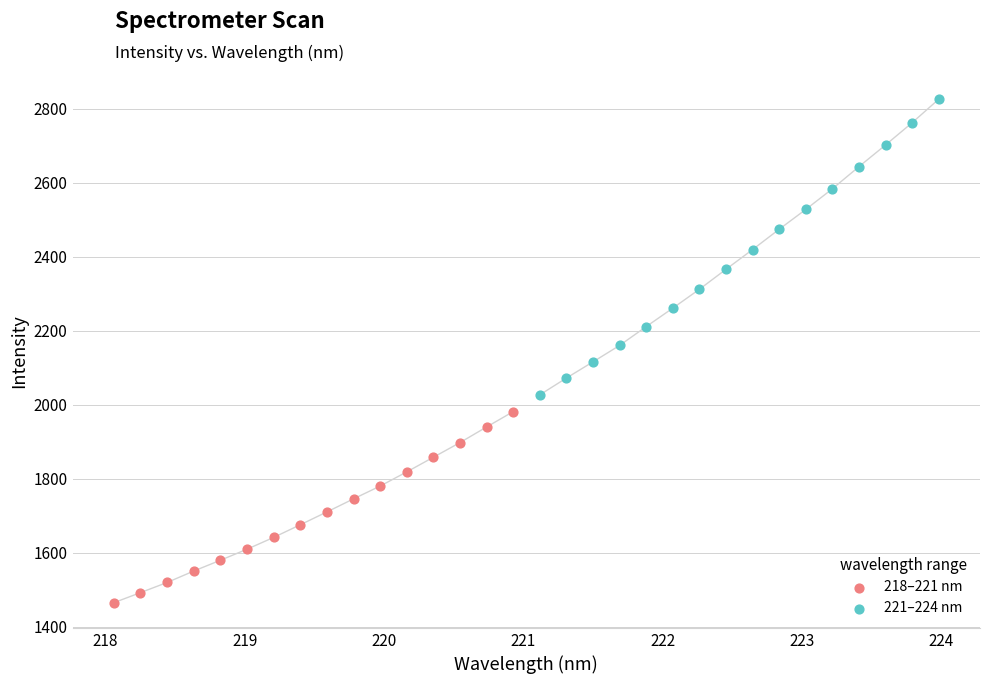

Which series has the largest Y range (max minus min)?

221–224 nm